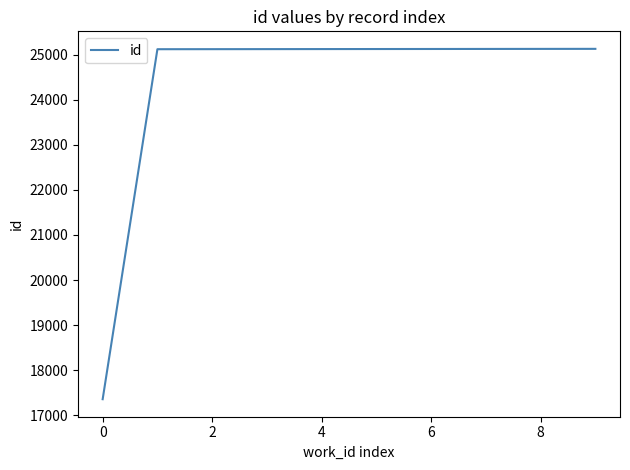

What is the minimum value shown in the chart?

17355